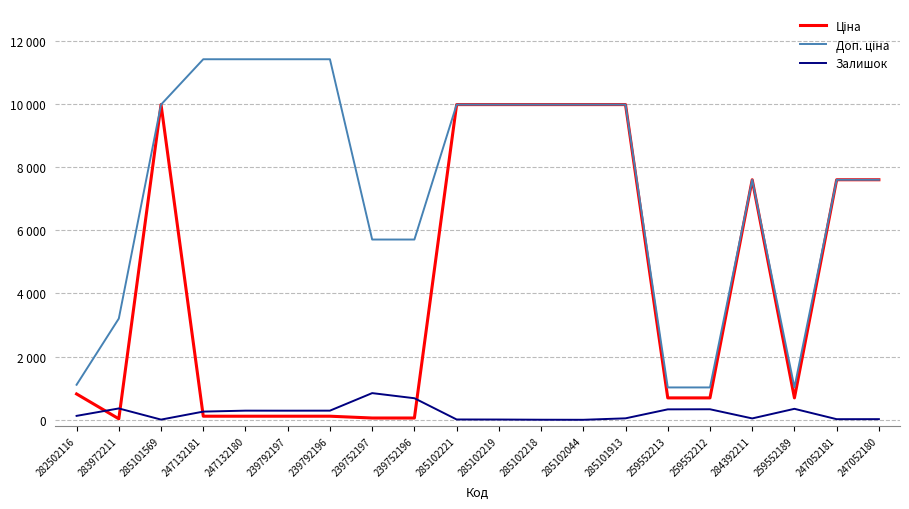

Reading left to right, extract all data points from this chart.

Ціна: 818.5	32.0	9975.0	114.1	114.1	114.1	114.1	57.0	57.0	9975.0	9975.0	9975.0	9975.0	9975.0	693.7	693.7	7596.5	693.7	7596.5	7596.5
Доп. ціна: 1109.2	3205.0	9975.0	11410.0	11410.0	11410.0	11410.0	5705.0	5705.0	9975.0	9975.0	9975.0	9975.0	9975.0	1024.6	1024.6	7596.5	1024.6	7596.5	7596.5
Залишок: 125.0	360.0	7.0	260.0	290.0	289.0	290.0	845.0	683.0	11.0	9.0	3.0	1.0	47.0	331.0	334.0	44.0	348.0	20.0	21.0